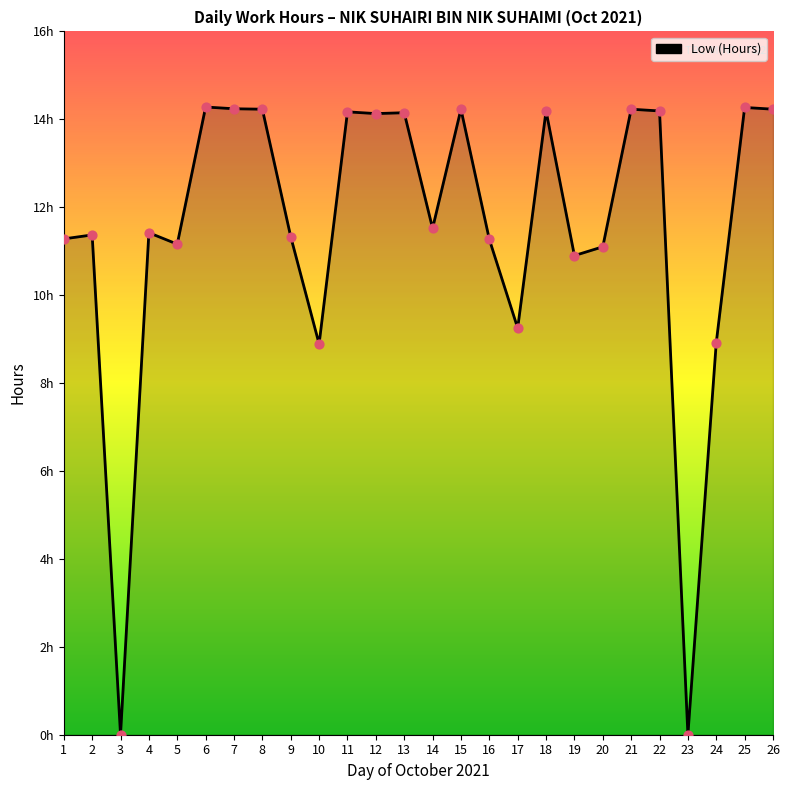

What is the ratio of the value at 15 to the value at 10?

1.6